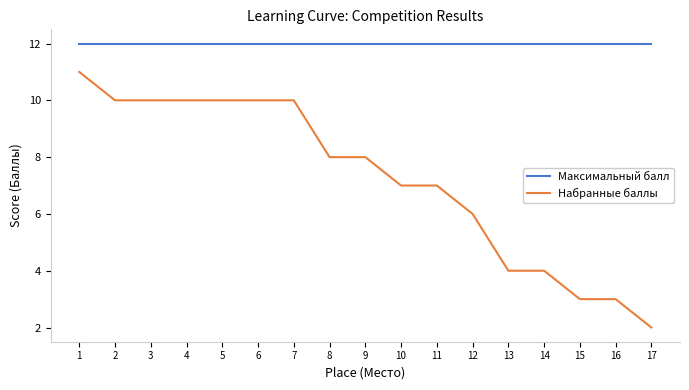

Rank the series by their maximum value, from lowest to highest.

Набранные баллы, Максимальный балл